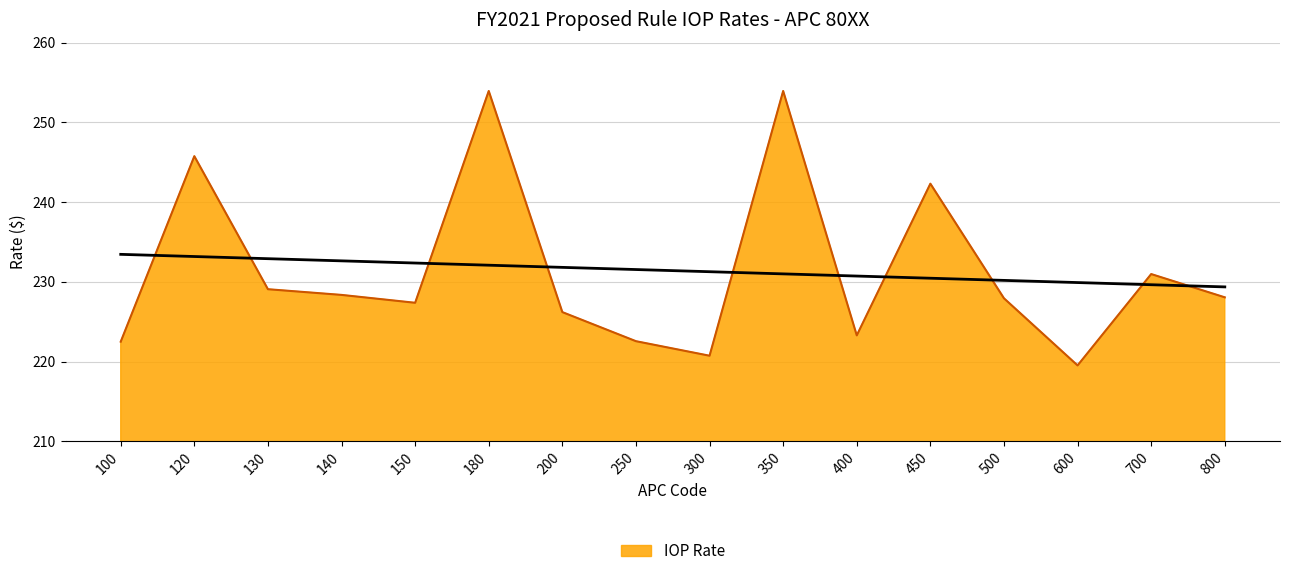

What is the ratio of the value at 450 to the value at 120?

1.0